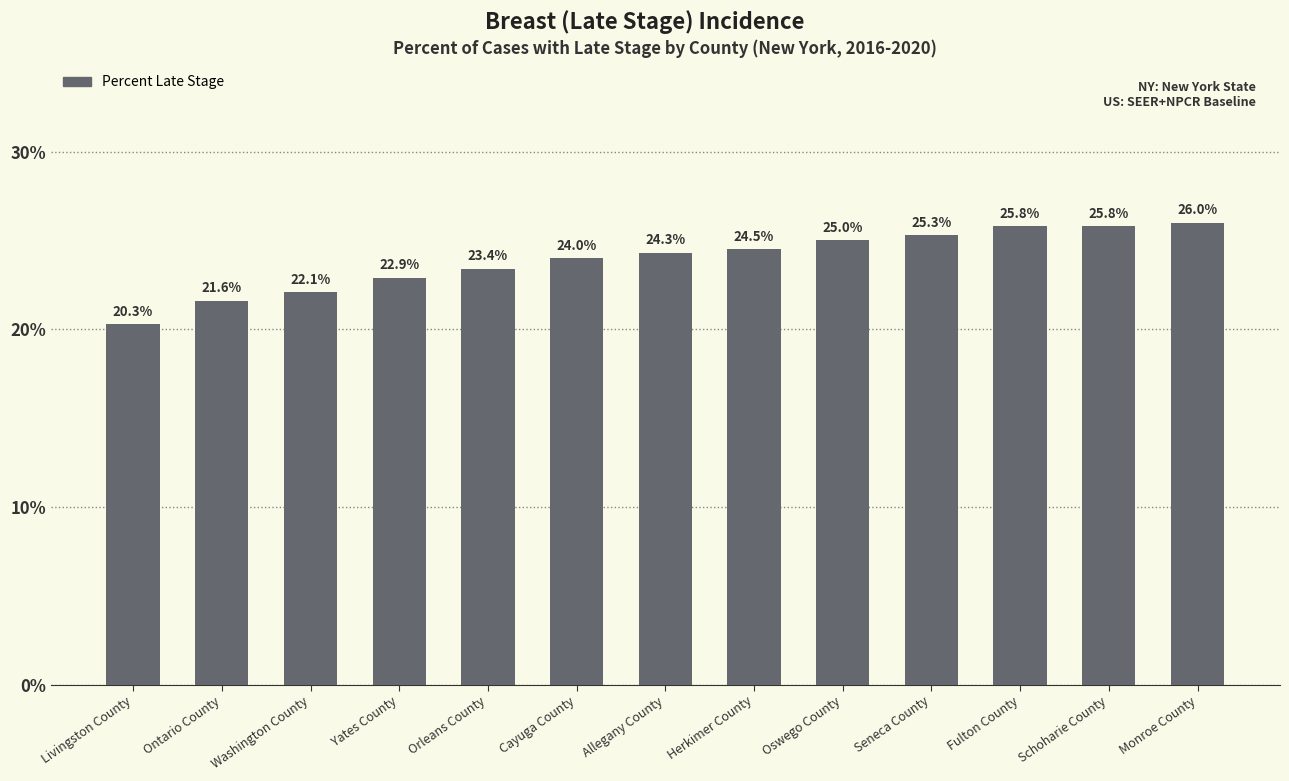

Are the bars grouped side by side (vs. stacked)?

No